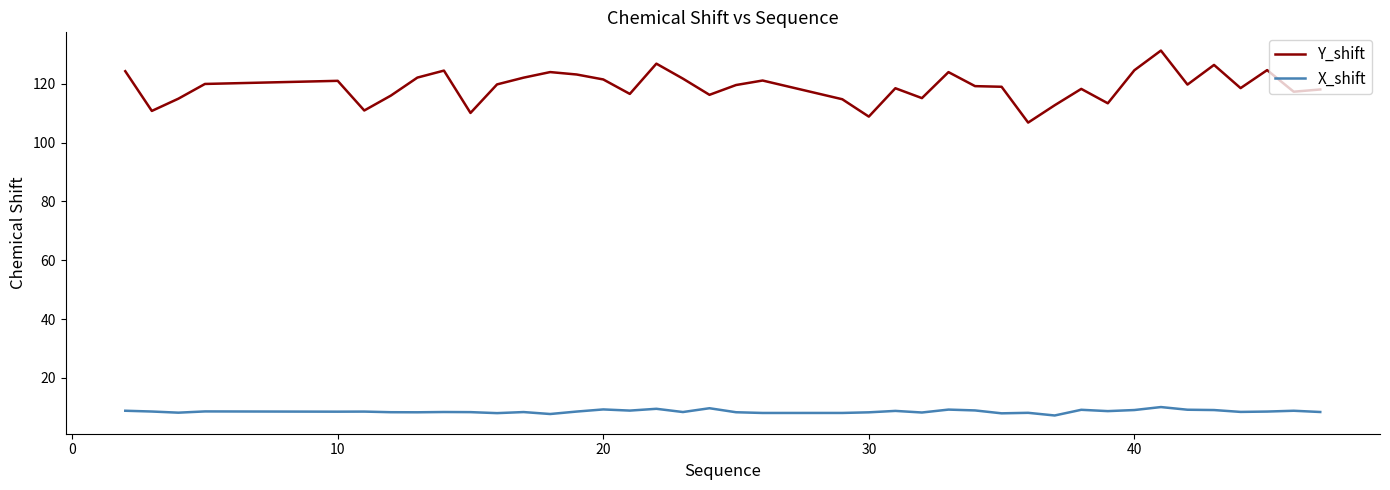

What is the greatest value displayed?

131.3